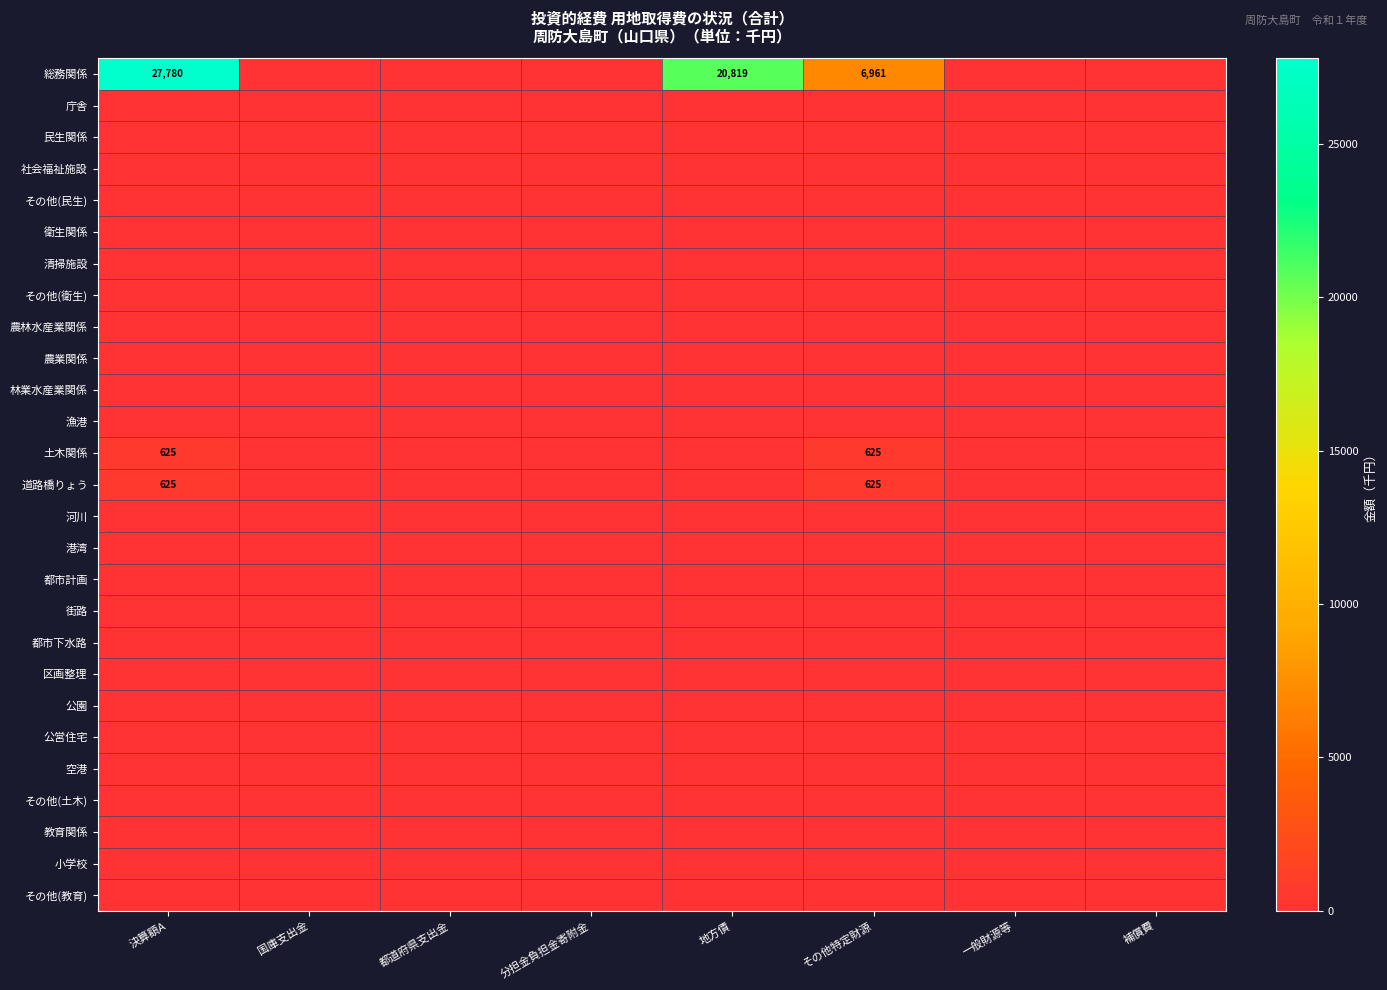

Which category has the lowest value across all series?

国庫支出金